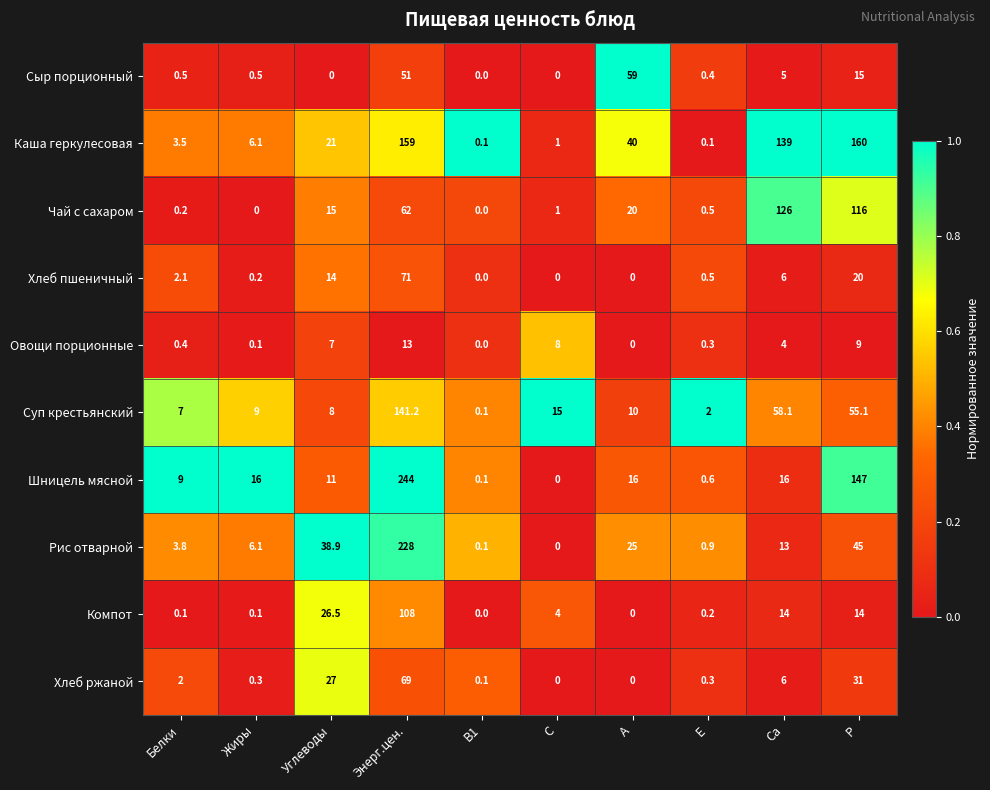

True or false: Каша геркулесовая has a value of 2.6 at Жиры.

False